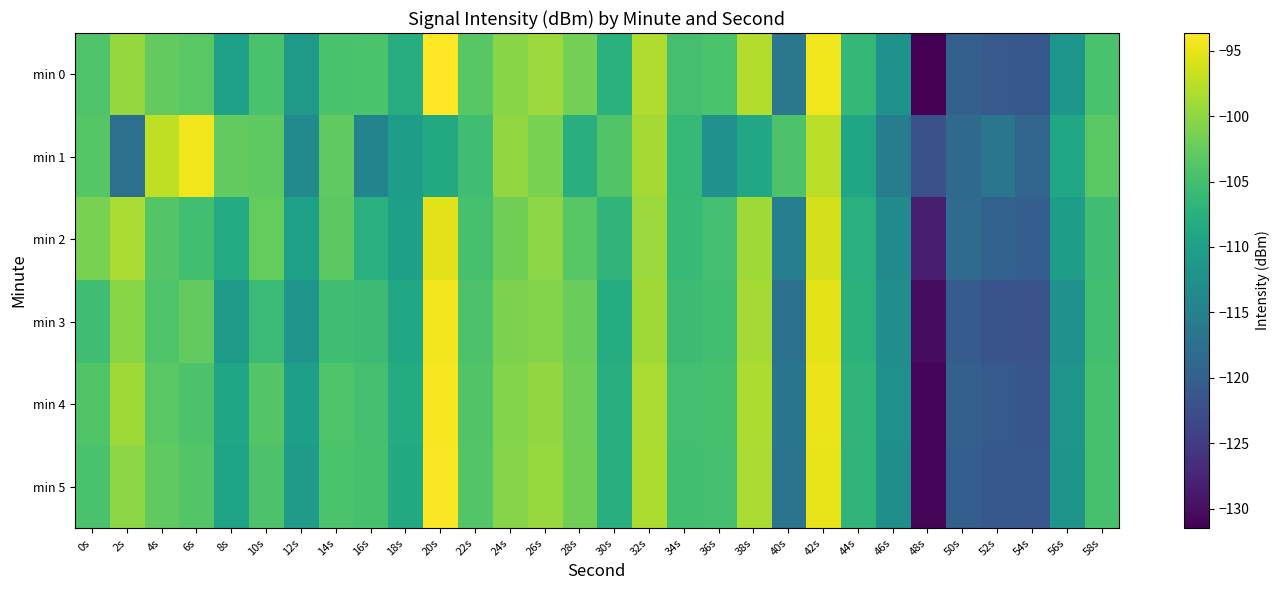

At which category is the sum across all series the highest?

42s